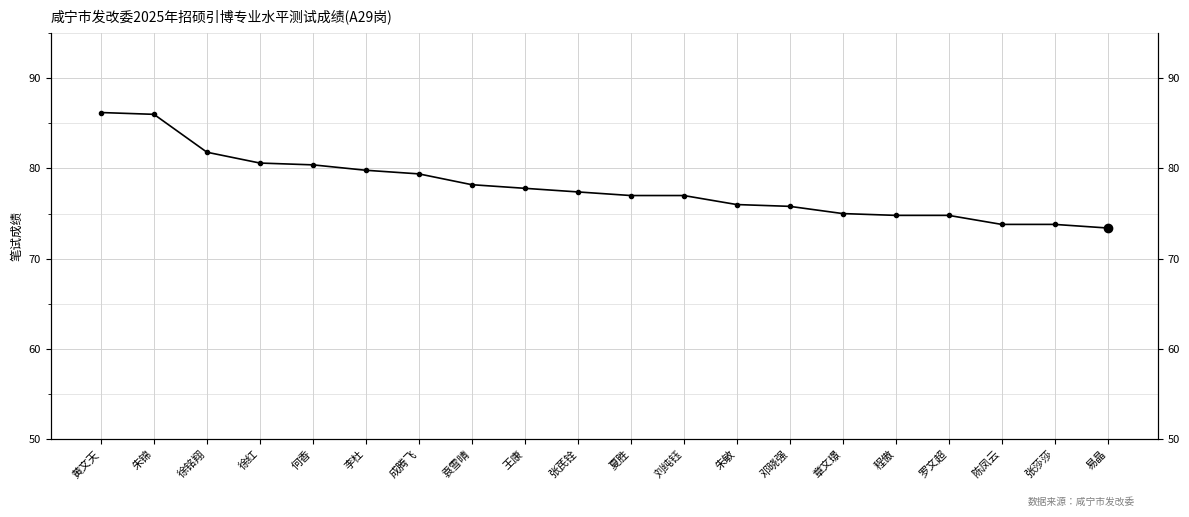

What is the ratio of the value at 王康 to the value at 朱敏?

1.0